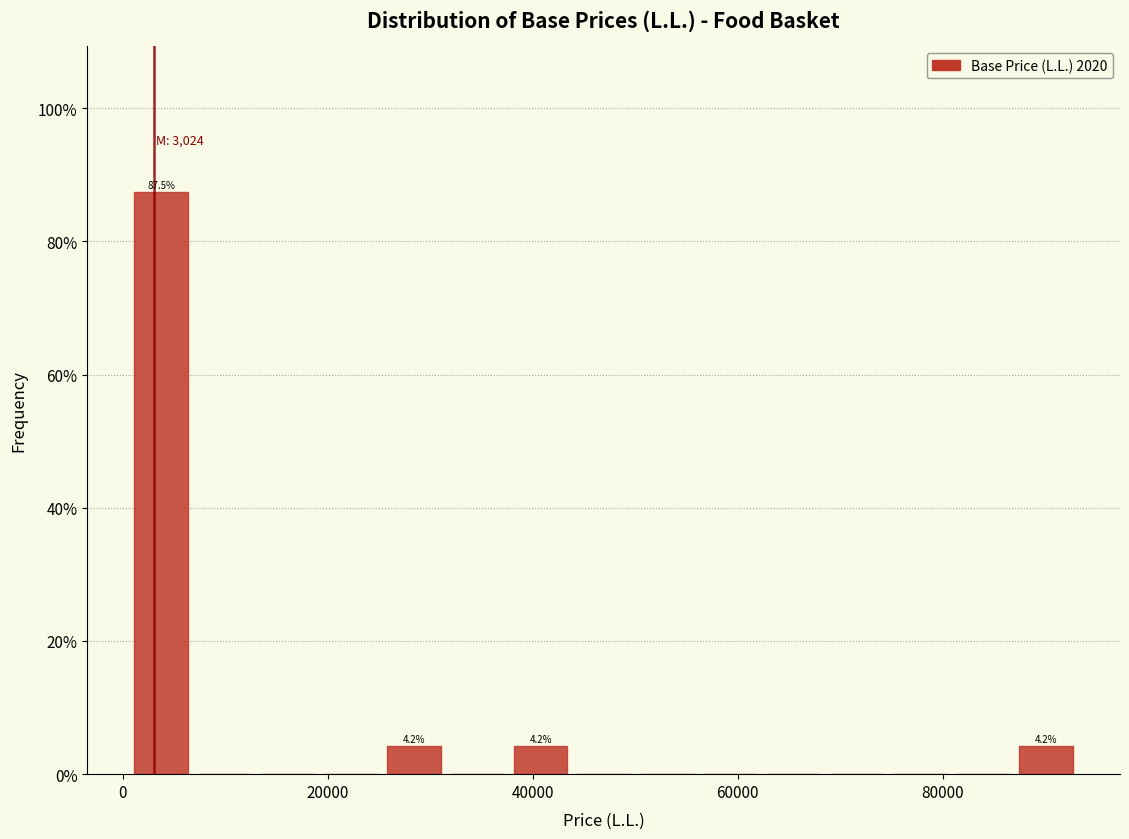

Around what value on the x-axis is the tallest bar? Give the approximate position of its centre, as read against the axis.

4000